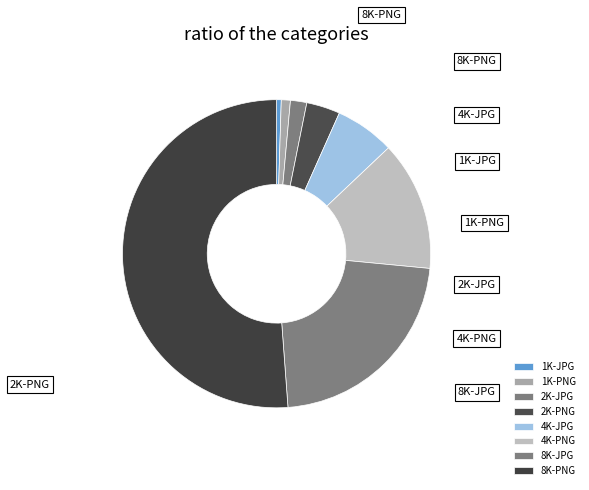

What percentage do 2K-PNG and 1K-JPG together represent?

4.0%